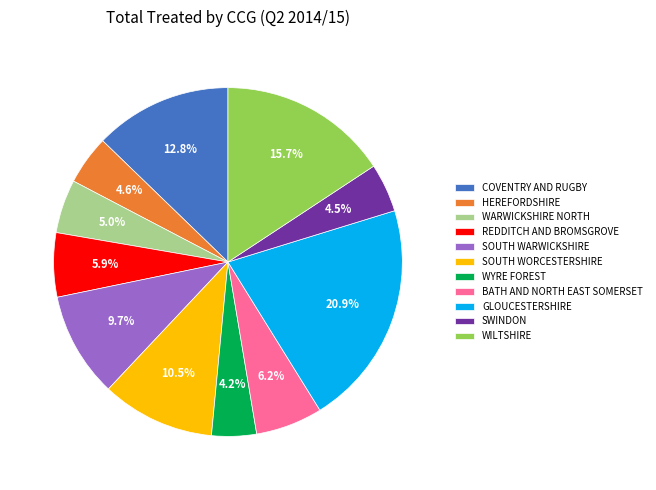

Between SOUTH WORCESTERSHIRE and WARWICKSHIRE NORTH, which is larger?

SOUTH WORCESTERSHIRE